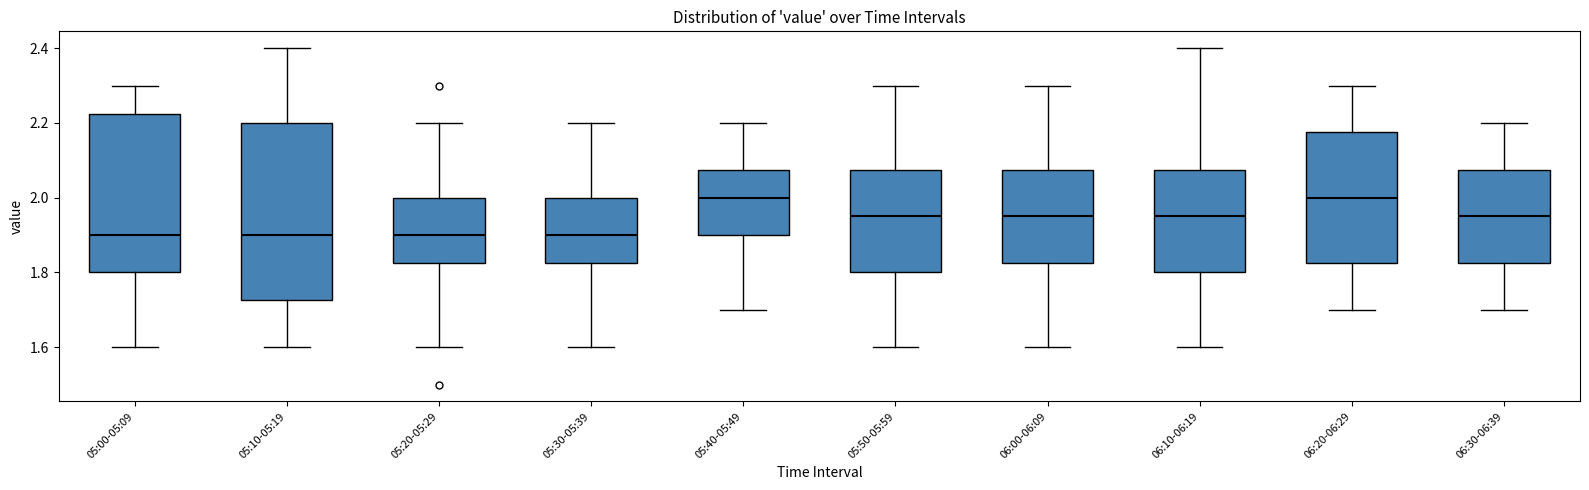

Comparing the boxes themselves (not the whiskers), which one is the tallest?

05:10-05:19